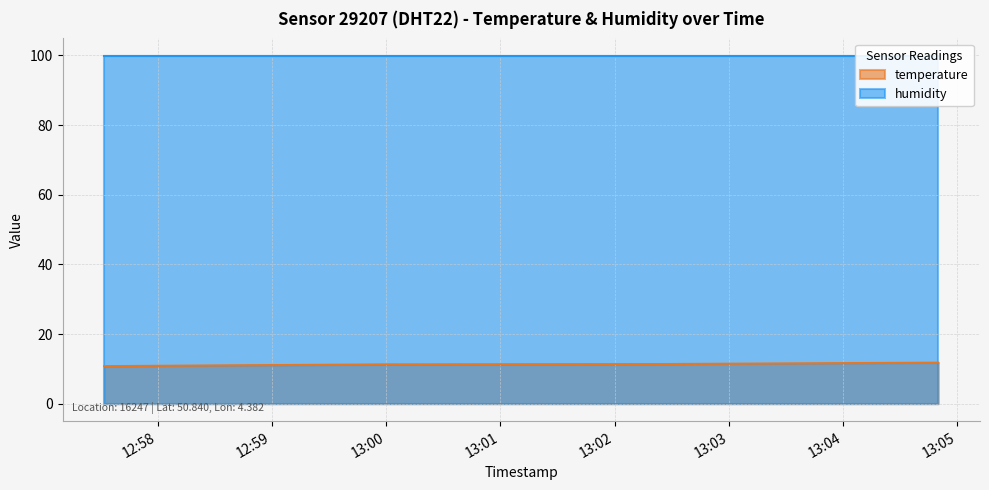

What is the difference between the second highest and second lowest values?

0.1